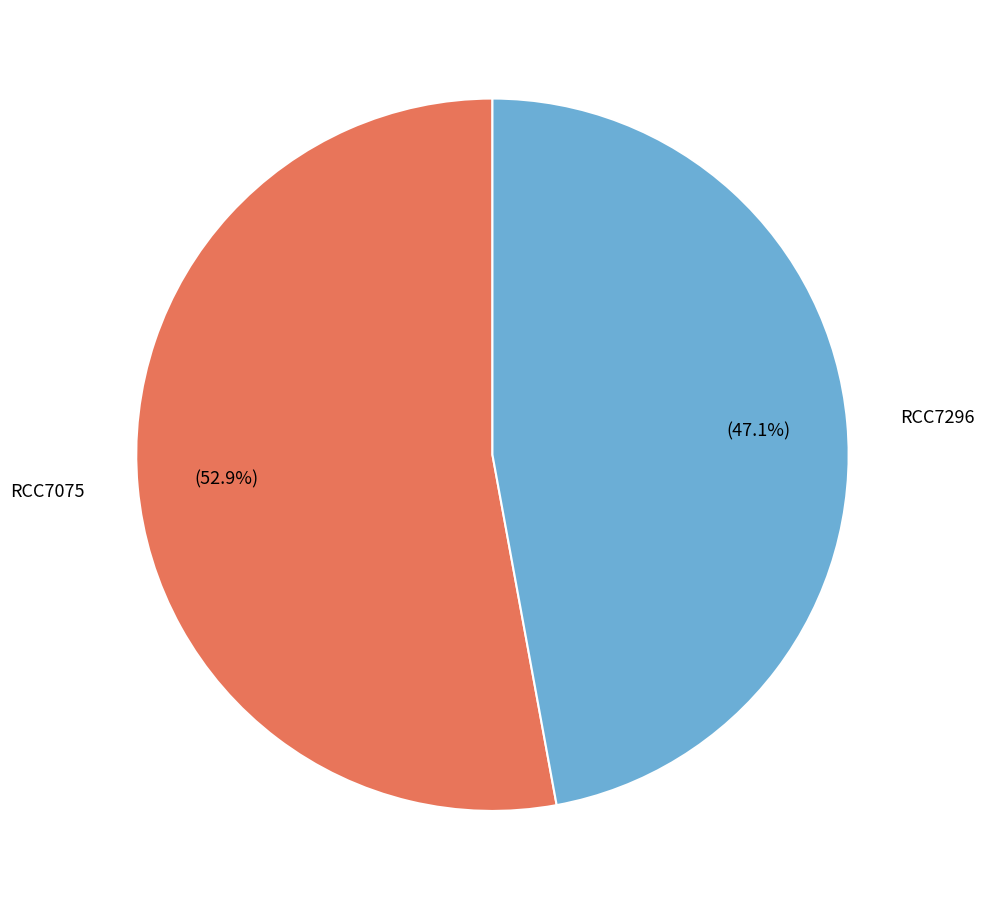

To the nearest percent, what portion does RCC7296 represent?

47%